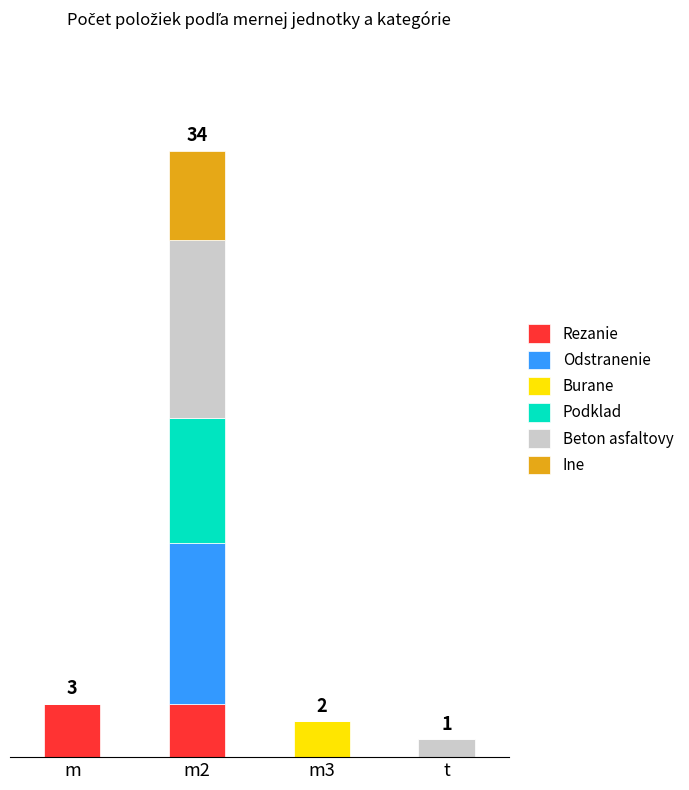

What position from the right is m3?

2